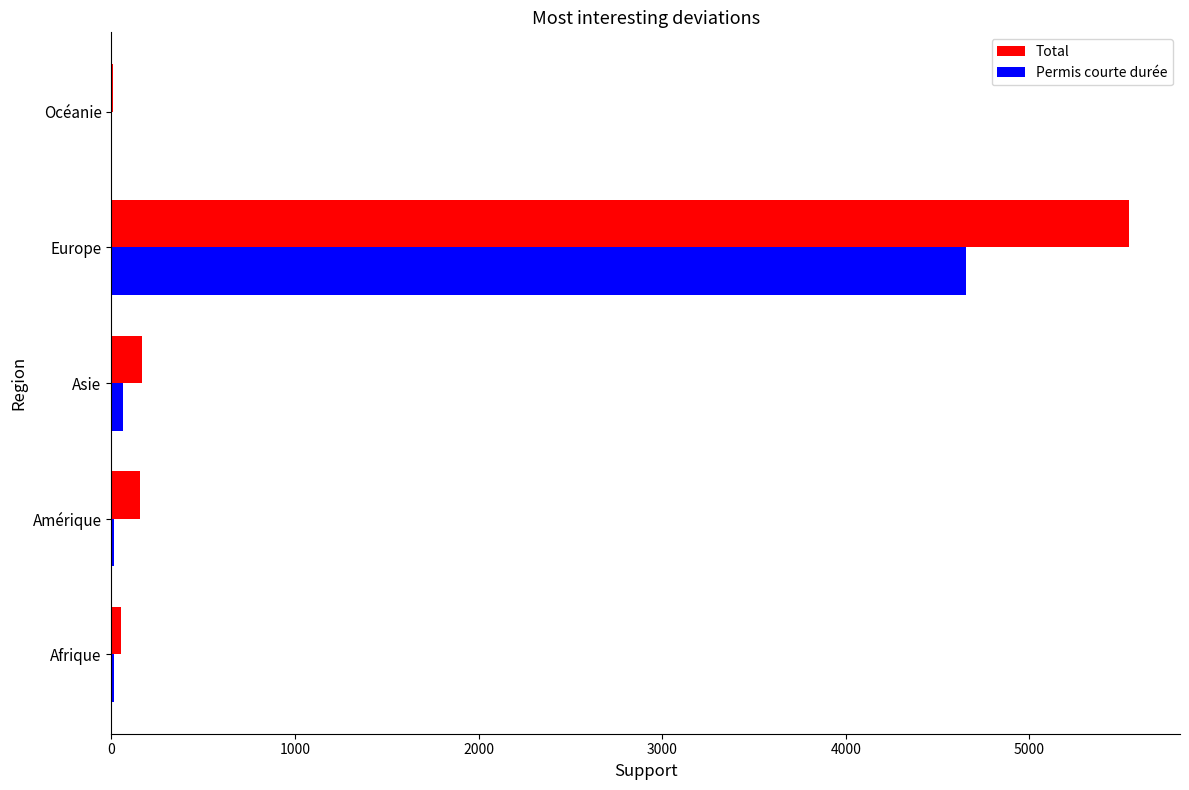

What is the sum of all Permis courte durée values?

4754